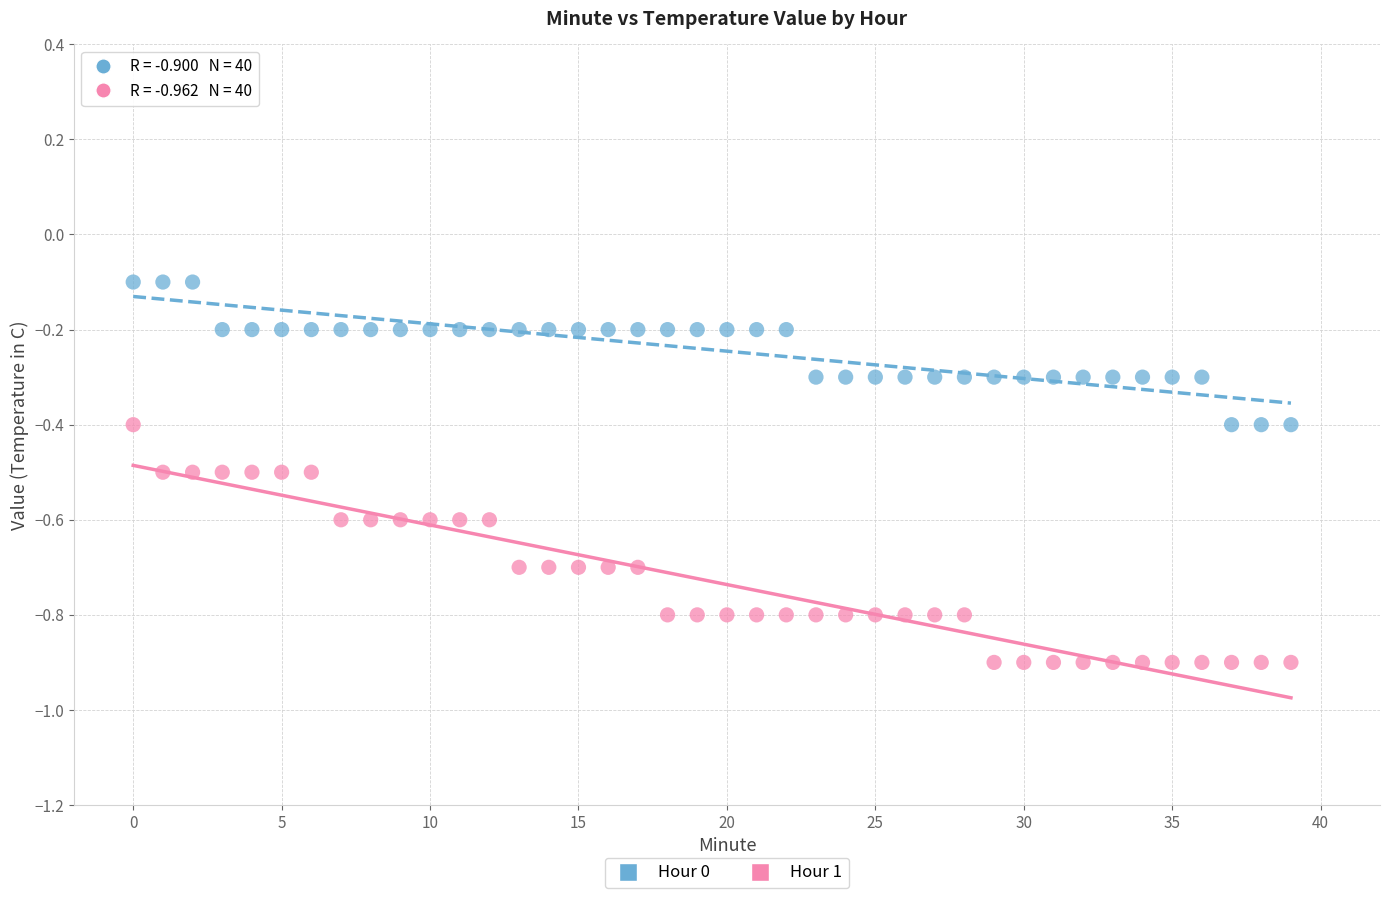

Which series reaches the minimum Y coordinate?

Hour 1